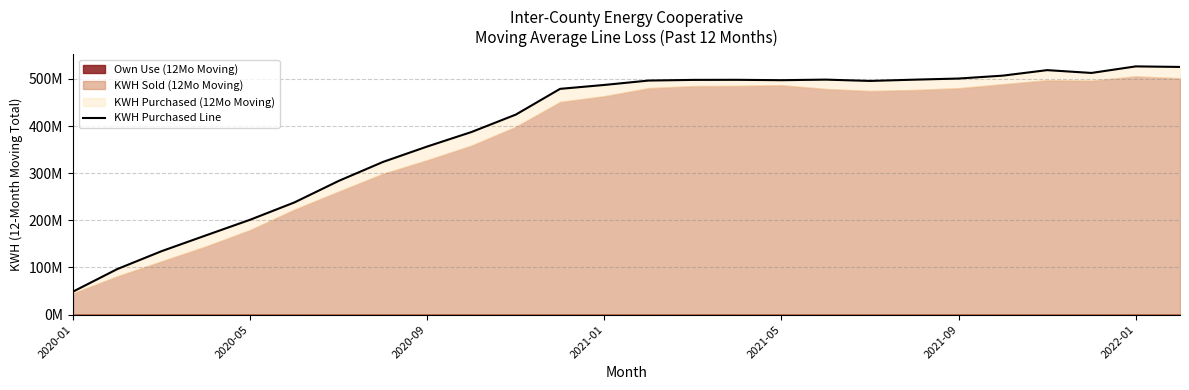

What is the difference between the second highest and second lowest values?

428.5